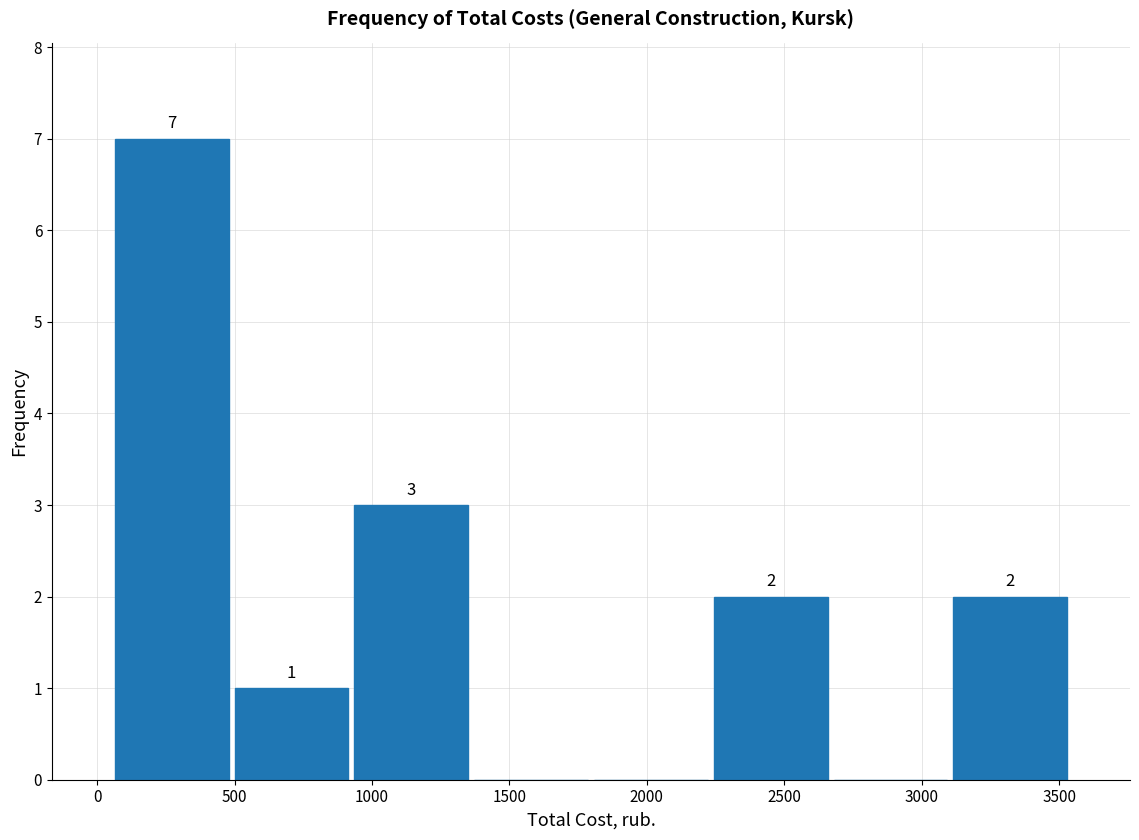

Over which range of the x-axis is the bar tallest?

50 to 500